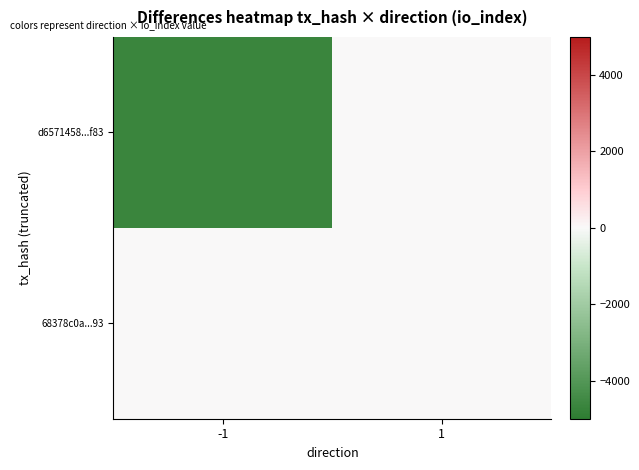

Reading left to right, transcribe all the data shown in this chart.

d6571458...f83: -1=-4681	1=0
68378c0a...93: -1=0	1=0